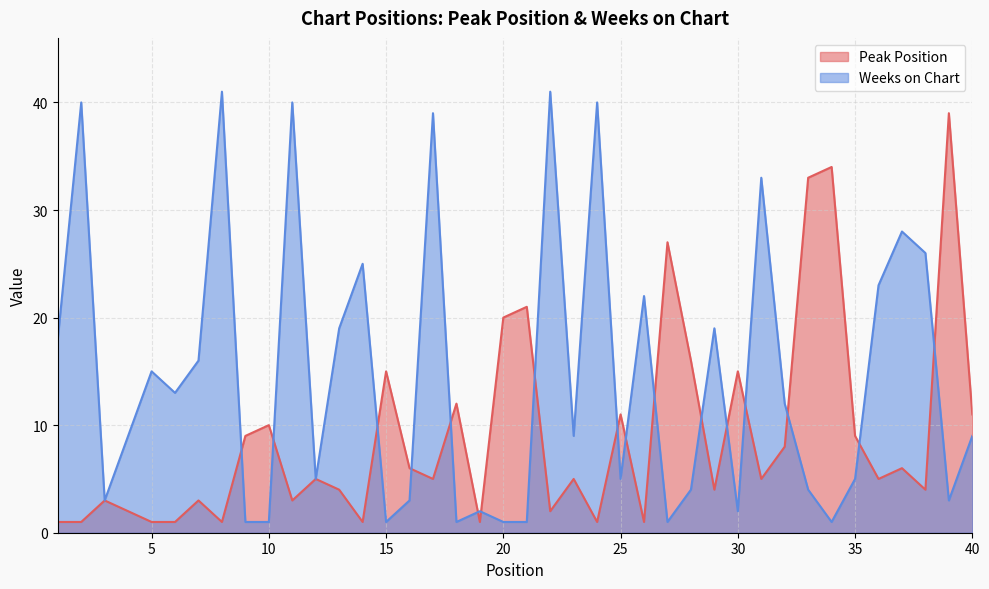

Between 31 and 36, which is larger?

31